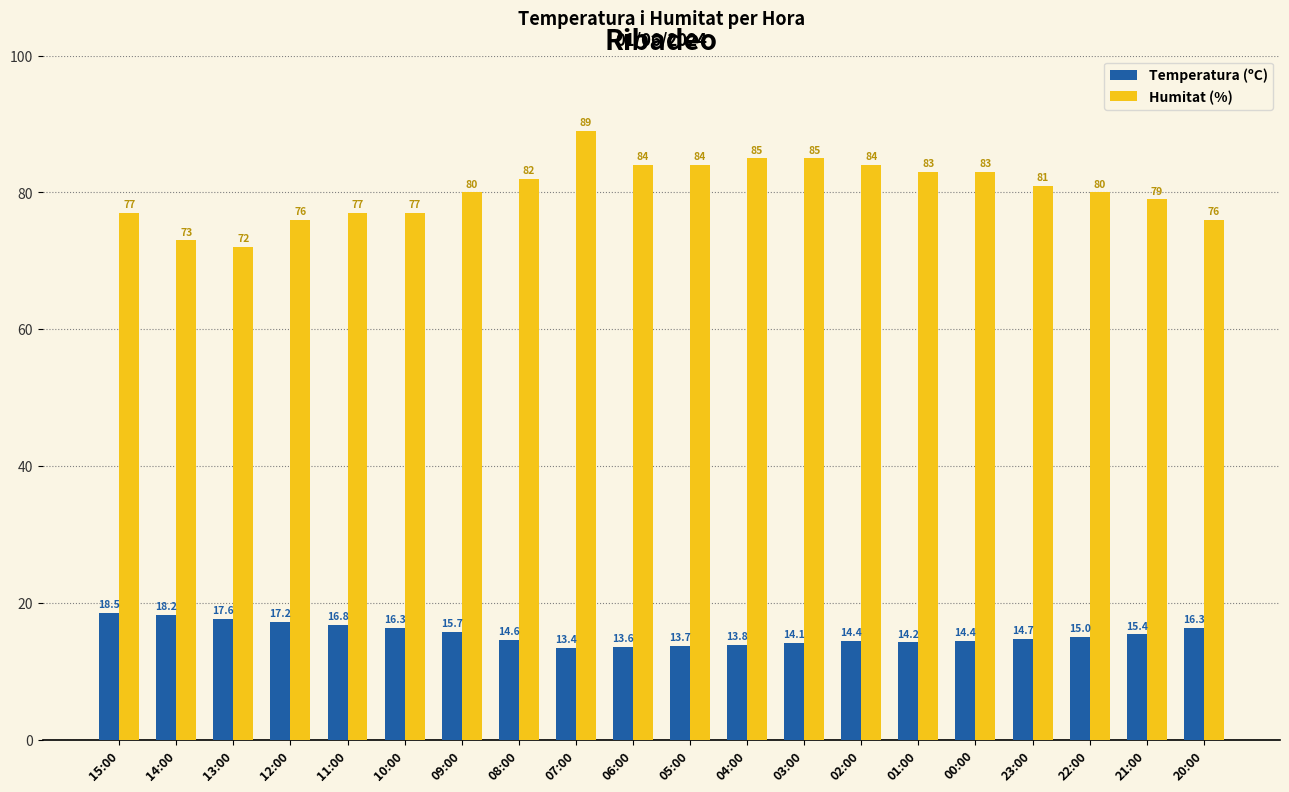

Between 09:00 and 02:00, which series saw the biggest shift?

Humitat (%)